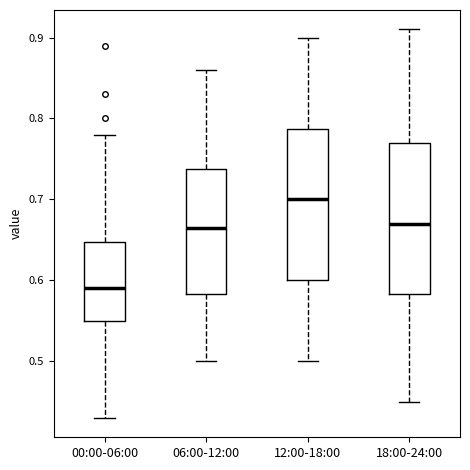

Reading left to right, read every box against the y-axis: the position of its median line, the range the box covers, and the ends of its whiskers. The values are not printed on the chart, so give them approximately, as read against the axis.

00:00-06:00: median 0.59, box 0.55 to 0.65, whiskers 0.43 to 0.78
06:00-12:00: median 0.67, box 0.58 to 0.74, whiskers 0.50 to 0.86
12:00-18:00: median 0.70, box 0.60 to 0.79, whiskers 0.50 to 0.90
18:00-24:00: median 0.67, box 0.58 to 0.77, whiskers 0.45 to 0.91